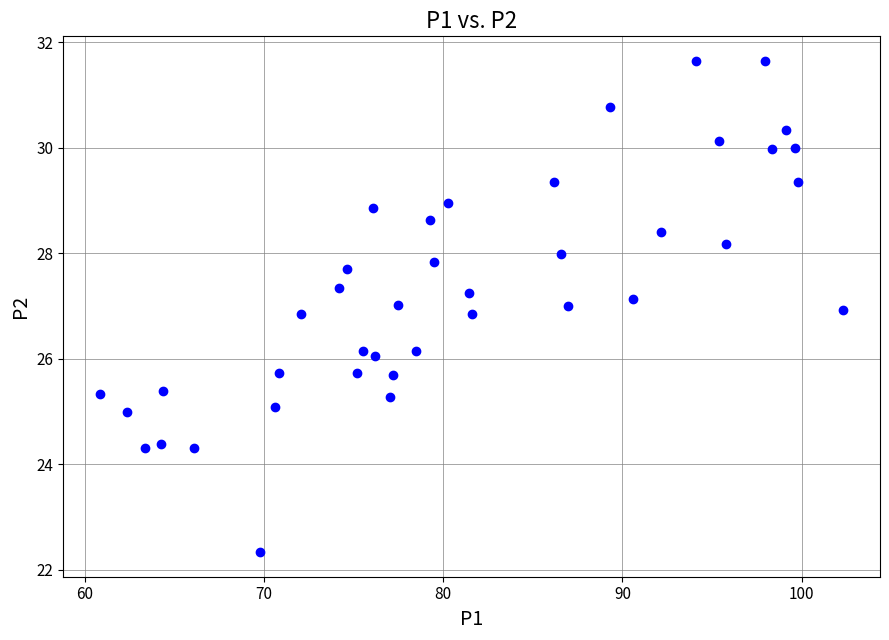

What is the range of X values (max minus min)?

41.4